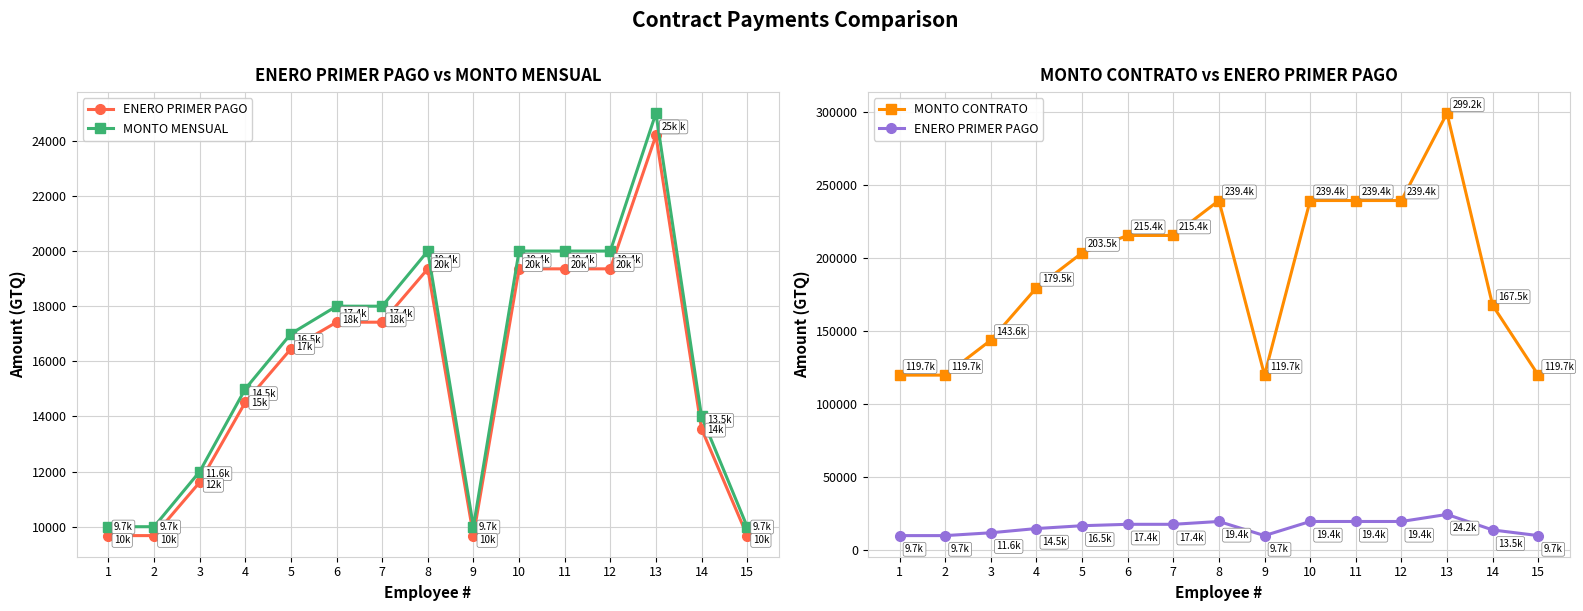

Read the ENERO PRIMER PAGO value at 12.

19354.8